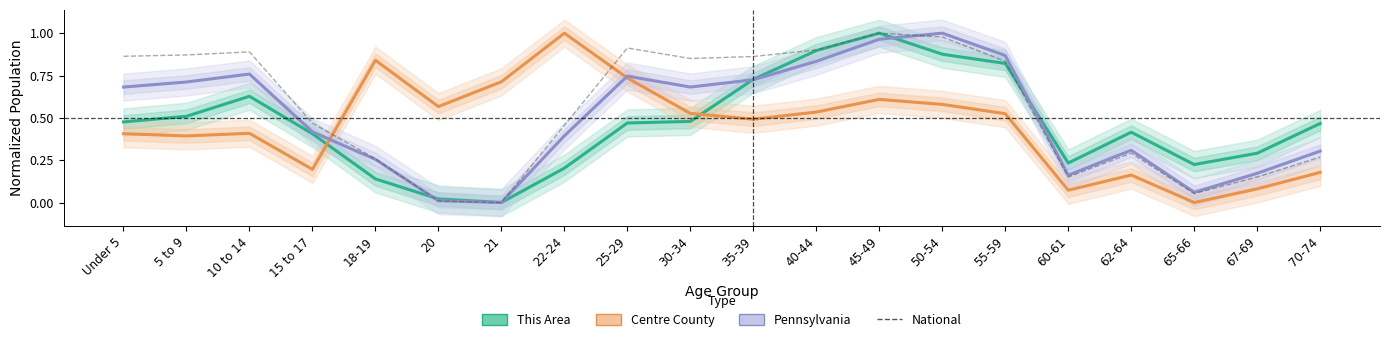

Is it true that Centre County equals 0.5 at 65-66?

False